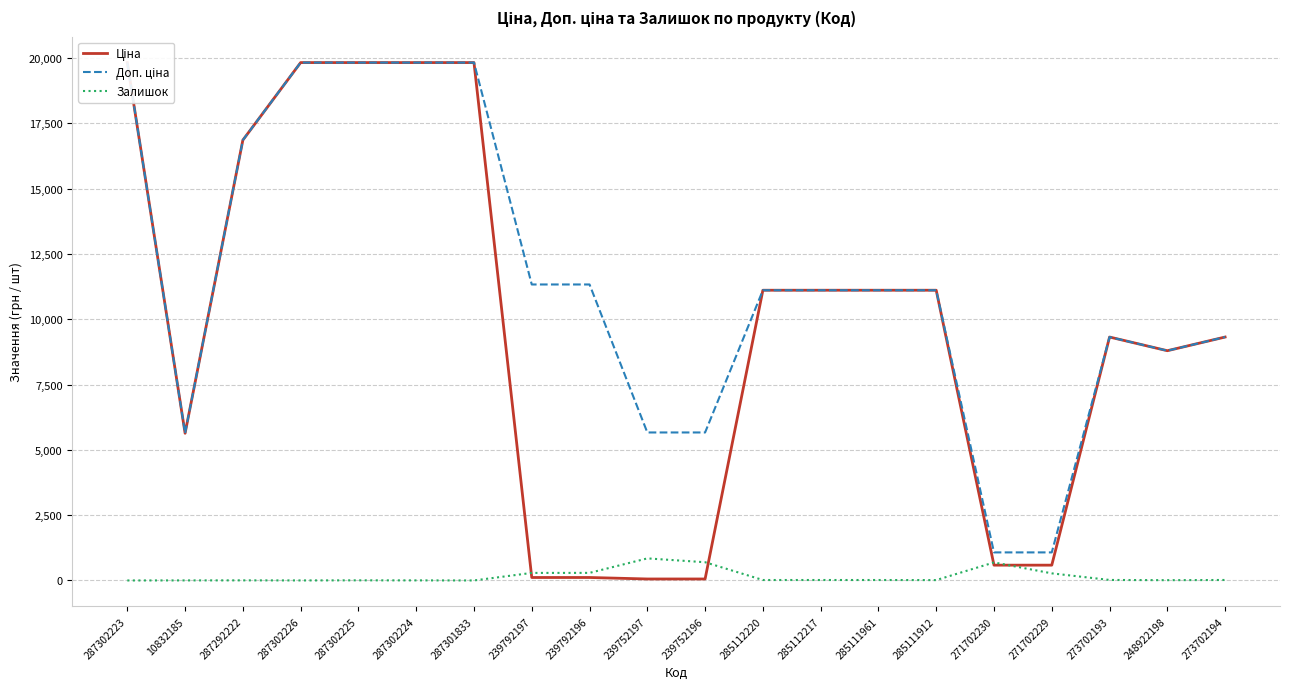

What is the difference between the highest and lowest values at 287302225?

19826.1